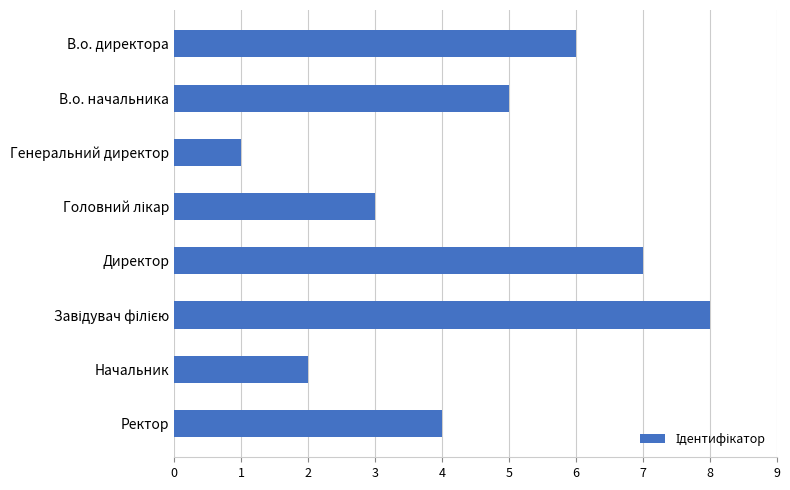

What is the difference between the second highest and minimum values?

6